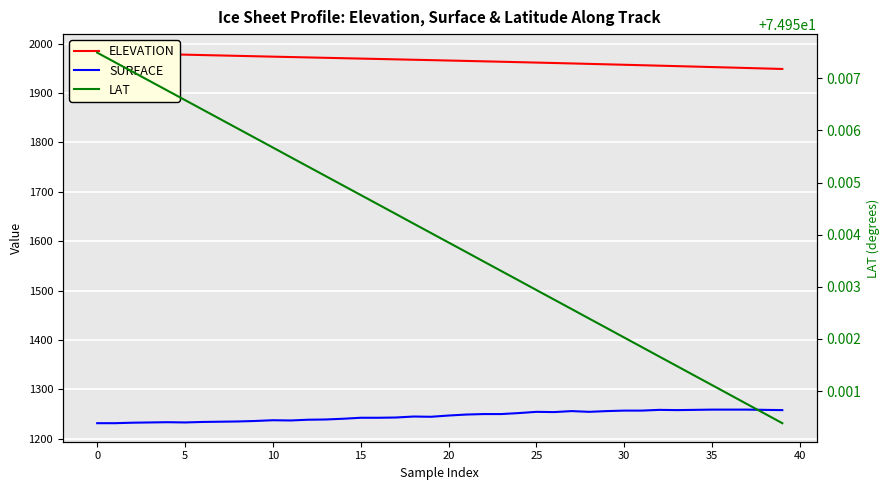

True or false: SURFACE and ELEVATION intersect in this chart.

False